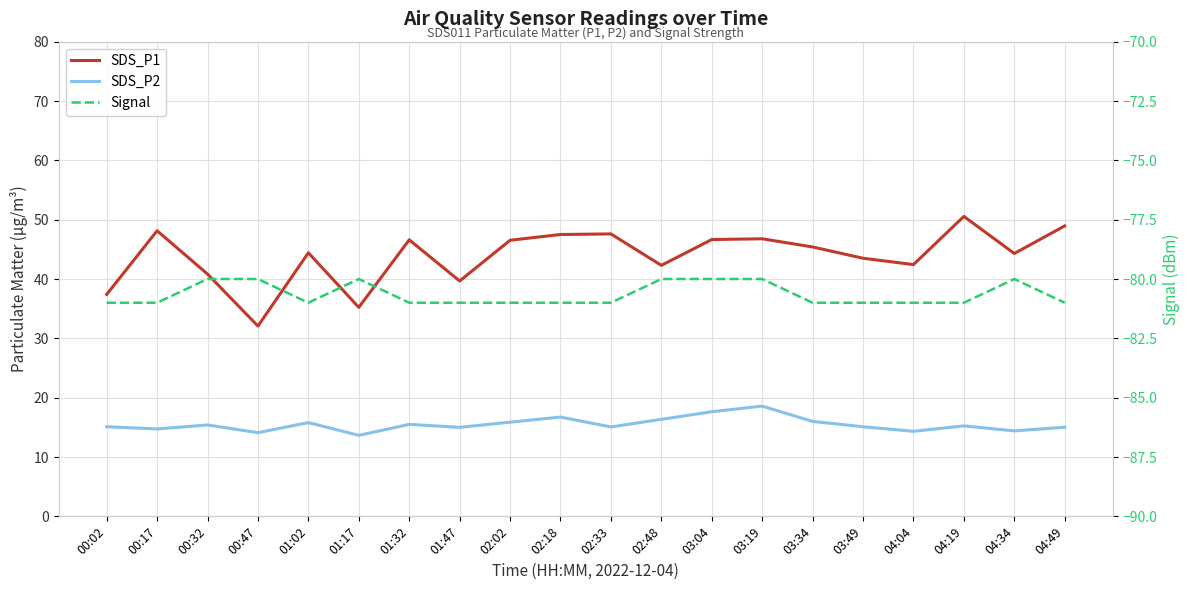

What are all the series names shown in the legend?

SDS_P1, SDS_P2, Signal